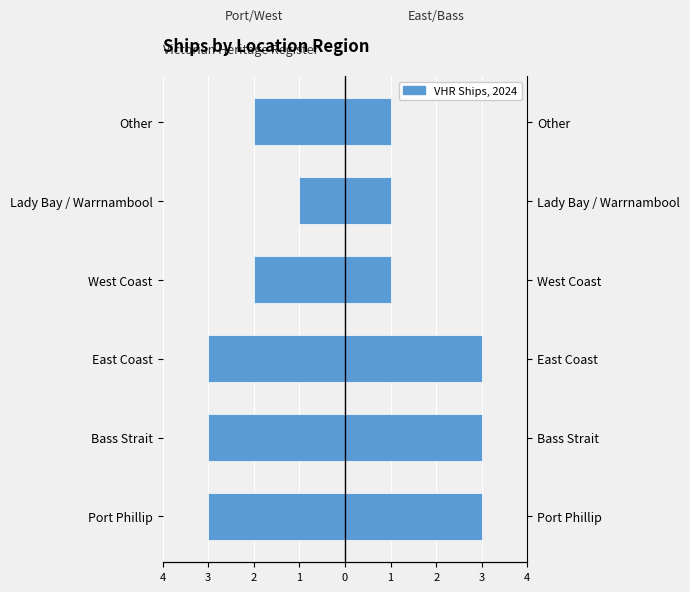

How many categories are shown in the chart?

6